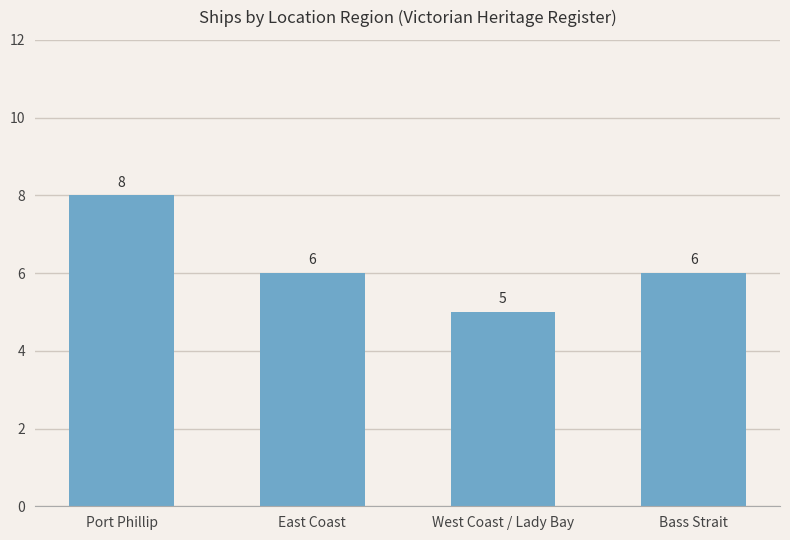

Count the number of categories in the chart.

4